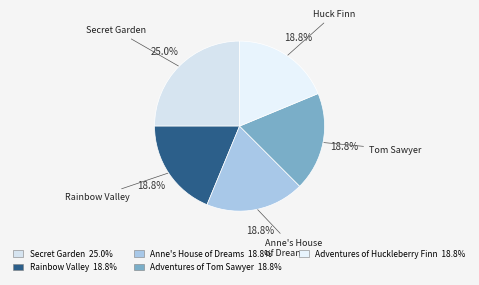

To the nearest percent, what percentage of the pie is Rainbow Valley?

19%